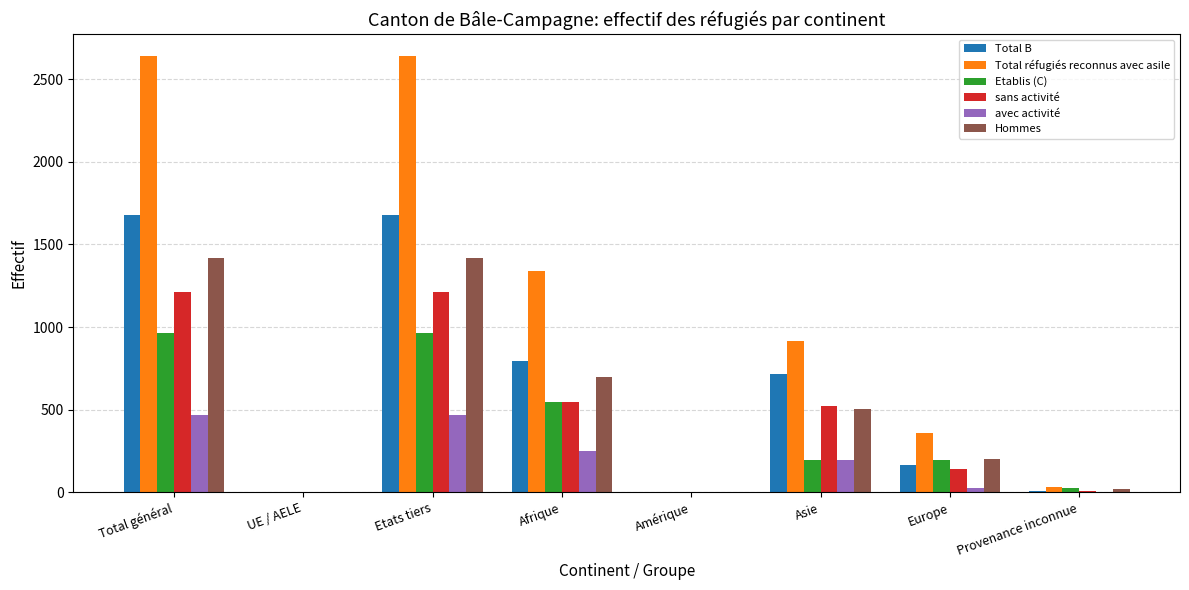

Is the value of Etablis (C) at Asie greater than the value of Total réfugiés reconnus avec asile at Afrique?

No